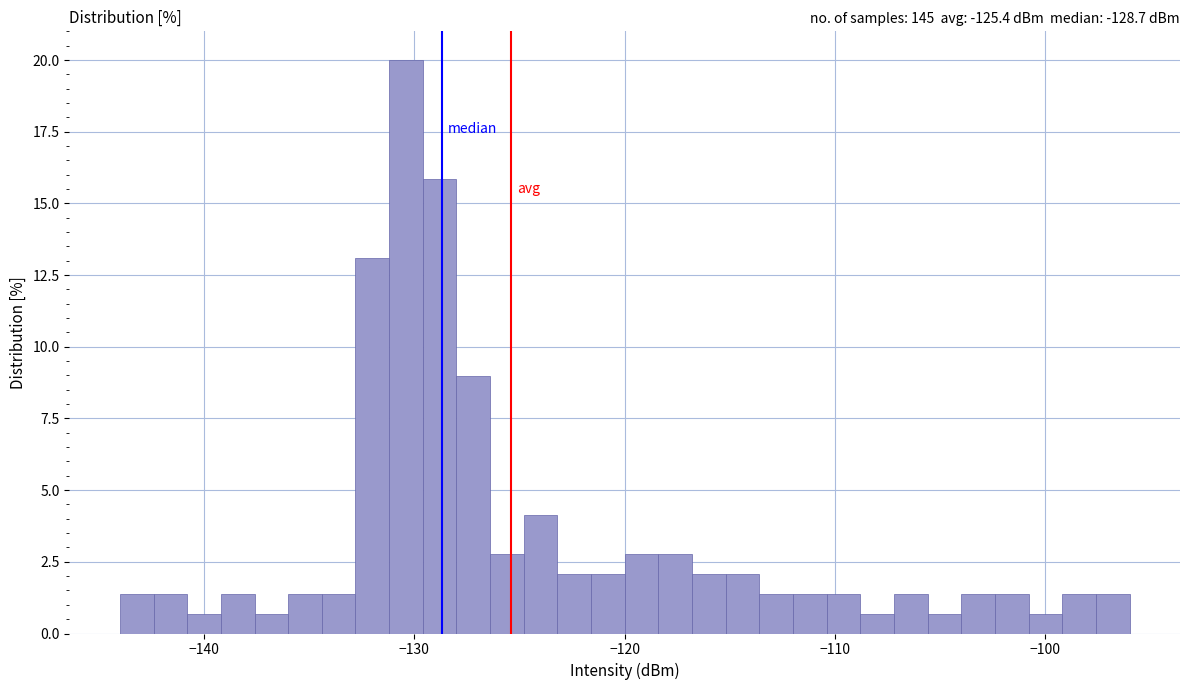

Around what value on the x-axis is the tallest bar? Give the approximate position of its centre, as read against the axis.

-130